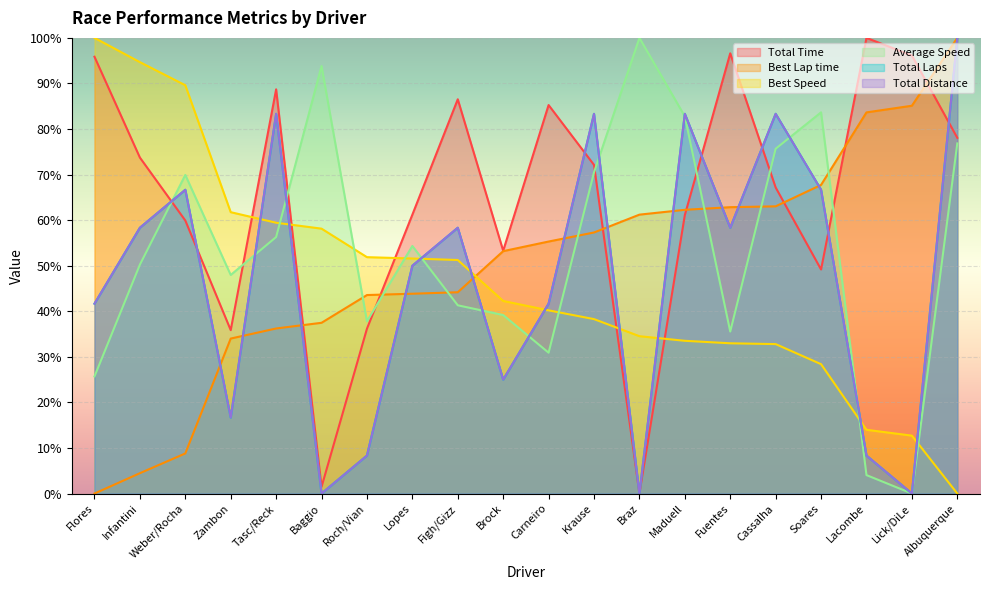

What is the label of the 5th point from the right?

Cassalha